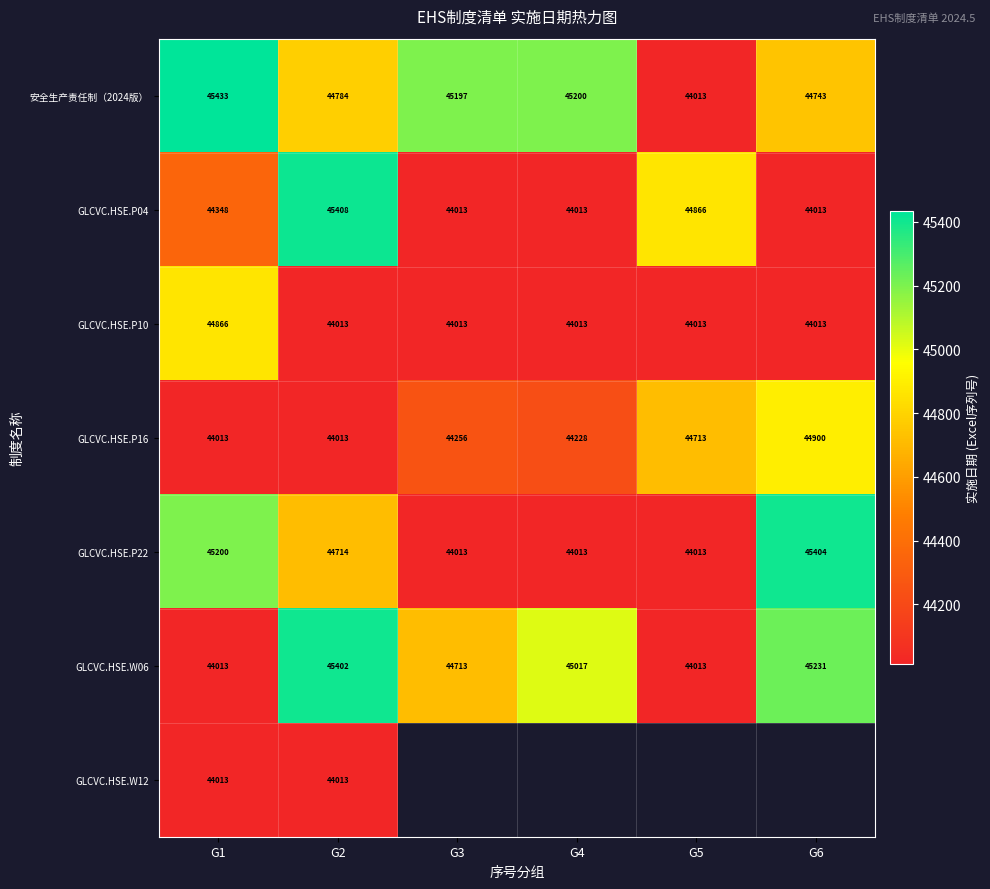

The value of GLCVC.HSE.W06 at G6 is 75730.7. True or false?

False